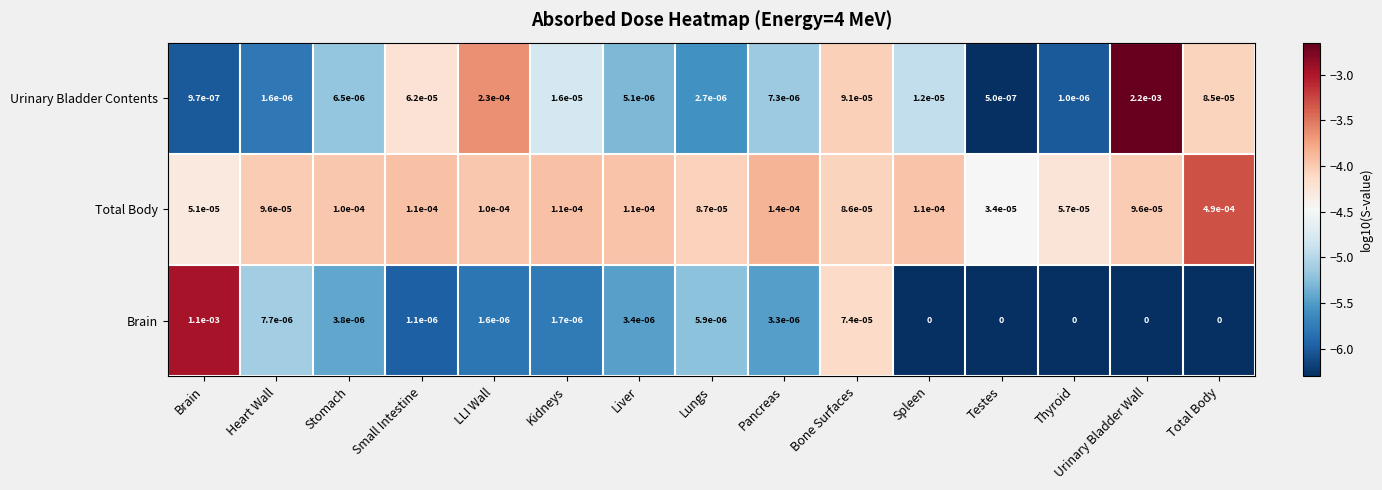

Between Bone Surfaces and Testes, which series saw the biggest shift?

Urinary Bladder Contents